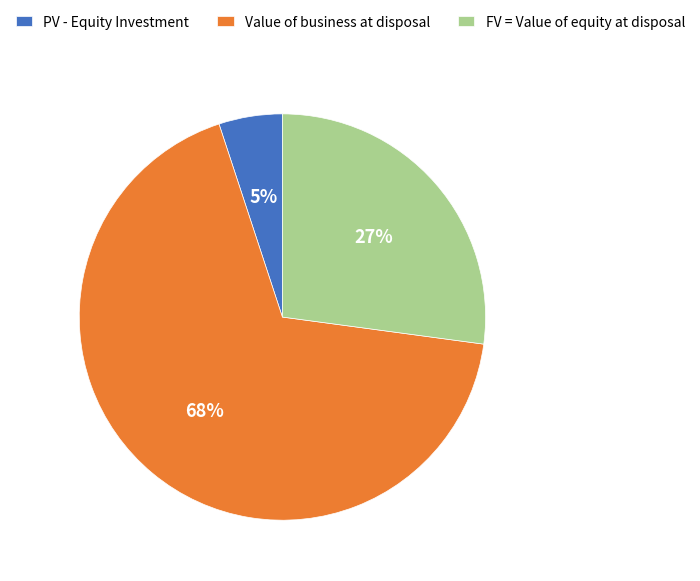

Is Value of business at disposal the majority of the pie?

Yes